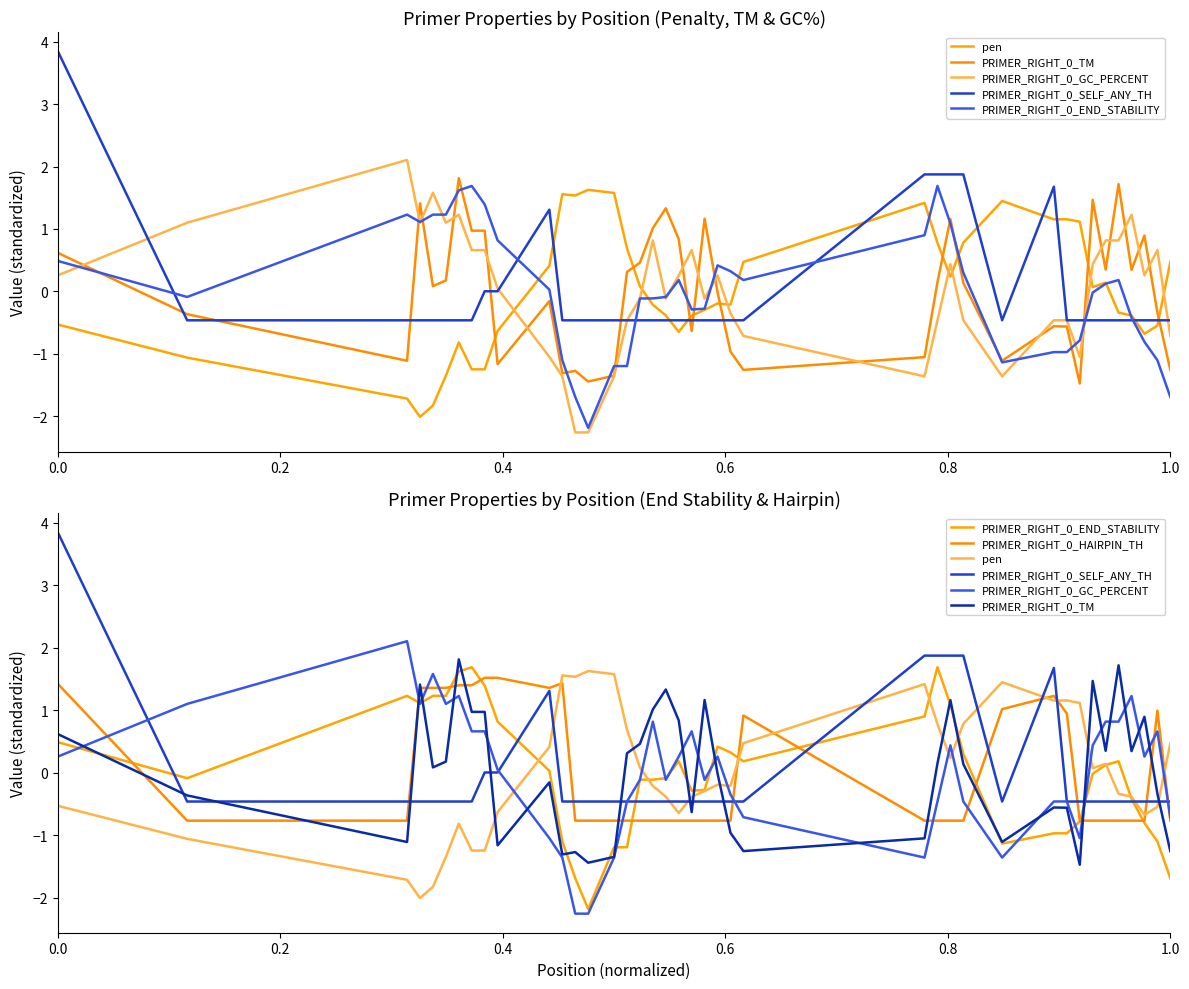

Rank the series by their maximum value, from highest to lowest.

PRIMER_RIGHT_0_SELF_ANY_TH, PRIMER_RIGHT_0_GC_PERCENT, PRIMER_RIGHT_0_TM, PRIMER_RIGHT_0_END_STABILITY, pen, PRIMER_RIGHT_0_HAIRPIN_TH